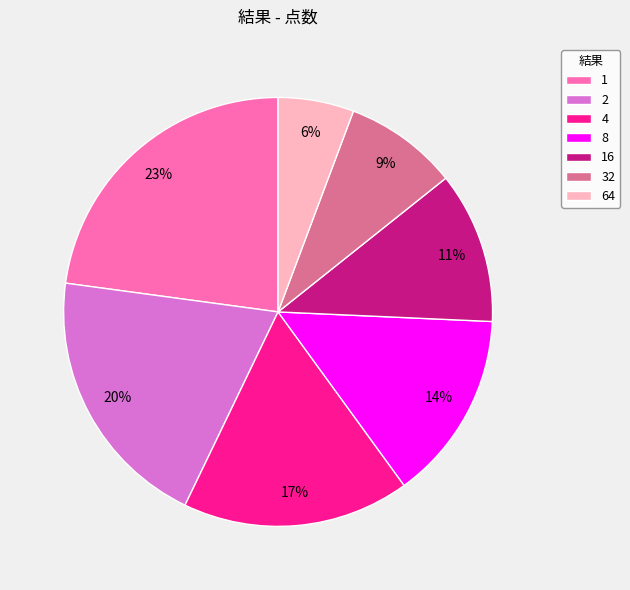

Is it true that 64 is 1% of the pie?

False